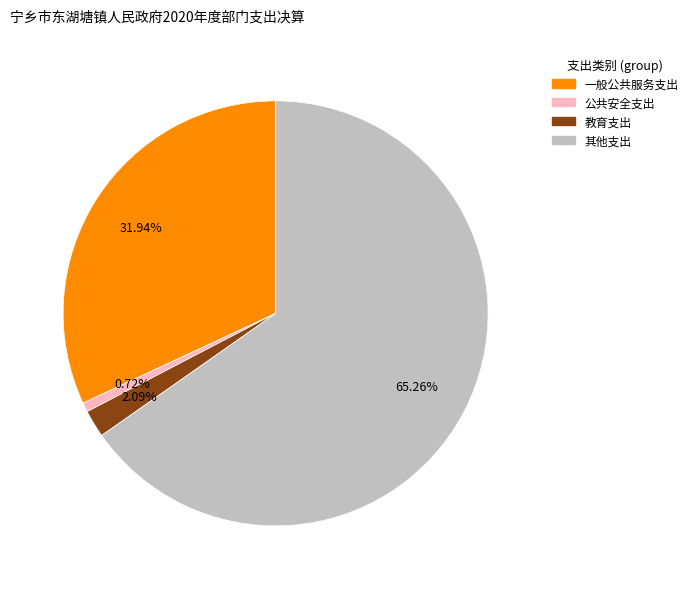

Does any single category account for the majority?

Yes